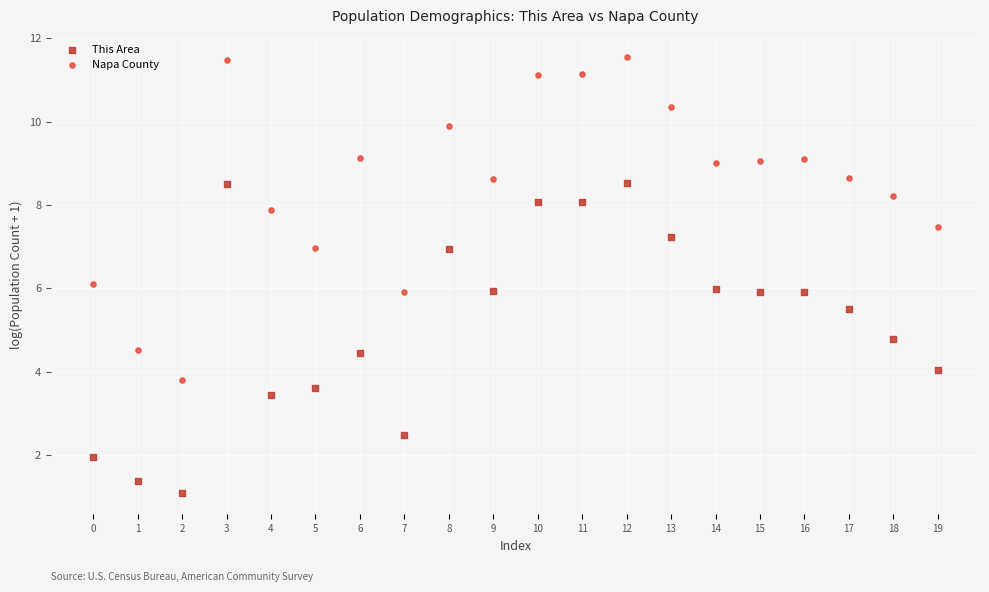

Across all data points, what is the range of Y values (max minus min)?

10.5